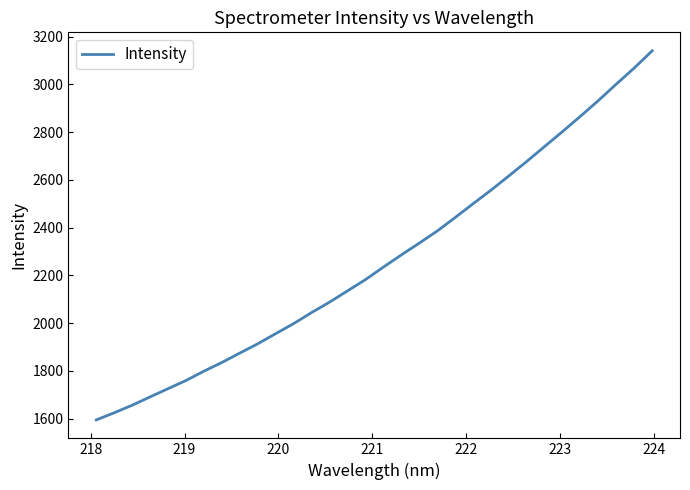

What is the greatest value displayed?

3140.7